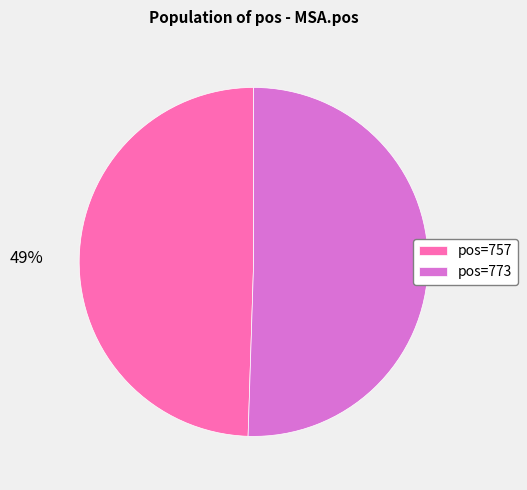

Does pos=773 represent more than half of the total?

Yes